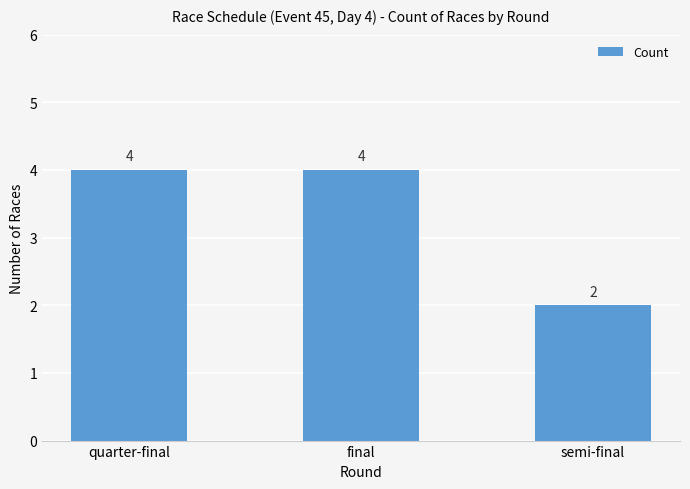

What is the average value?

3